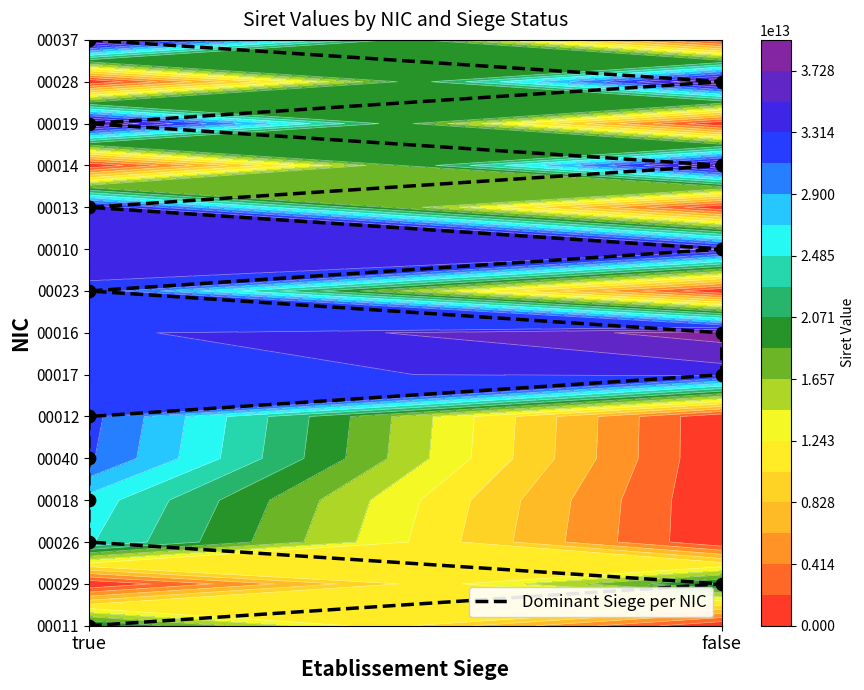

Is it true that the value at true is 8?

False